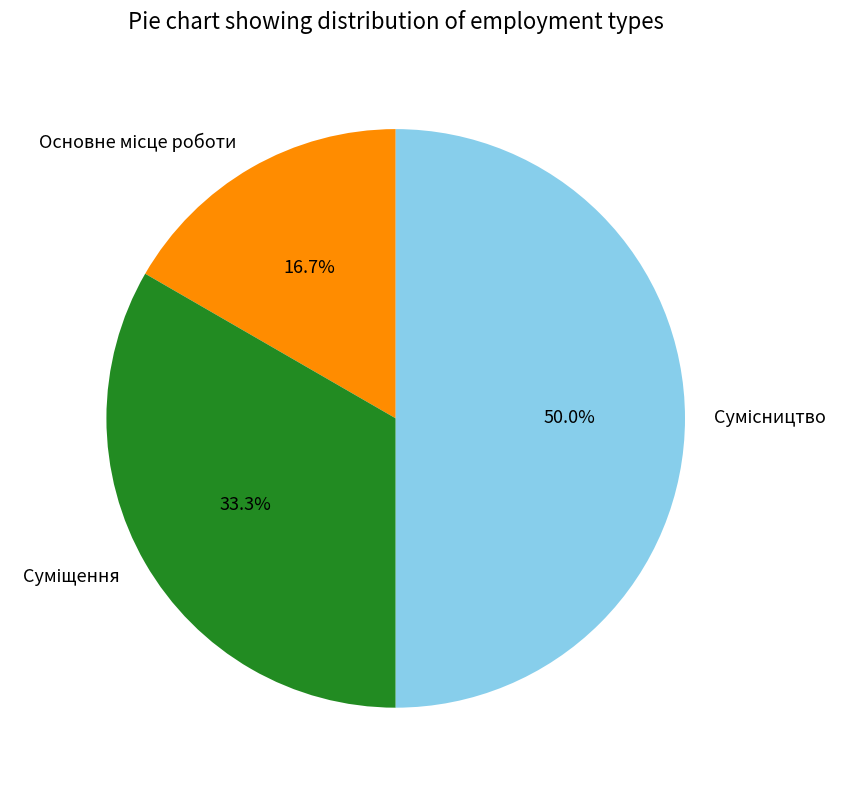

Count the number of slices in the pie.

3